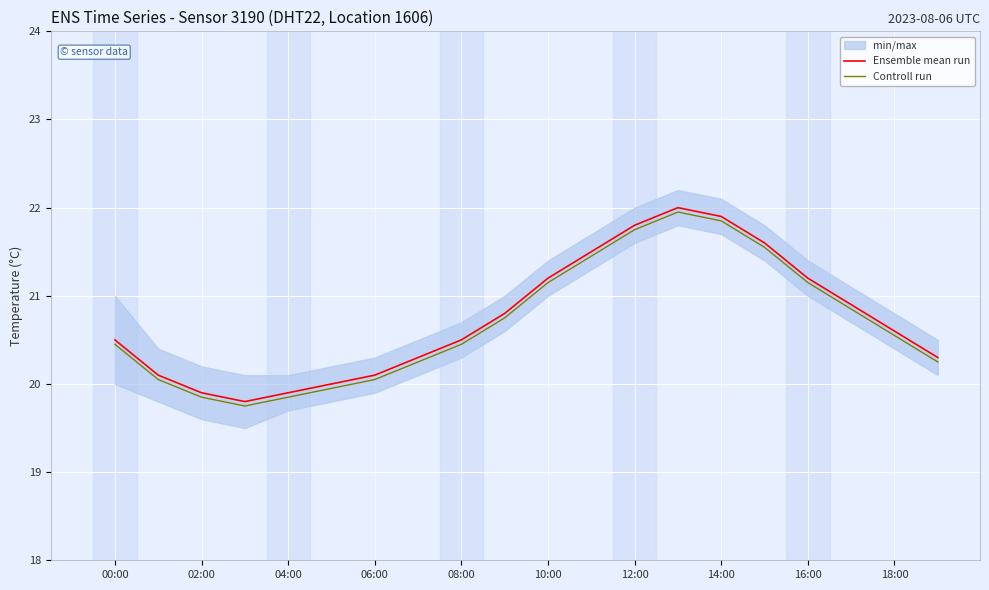

Reading left to right, extract all data points from this chart.

Ensemble mean run: 20.5	20.1	19.9	19.8	19.9	20.0	20.1	20.3	20.5	20.8	21.2	21.5	21.8	22.0	21.9	21.6	21.2	20.9	20.6	20.3
Controll run: 20.4	20.1	19.8	19.8	19.8	19.9	20.1	20.2	20.4	20.8	21.1	21.4	21.8	21.9	21.8	21.6	21.1	20.8	20.6	20.2